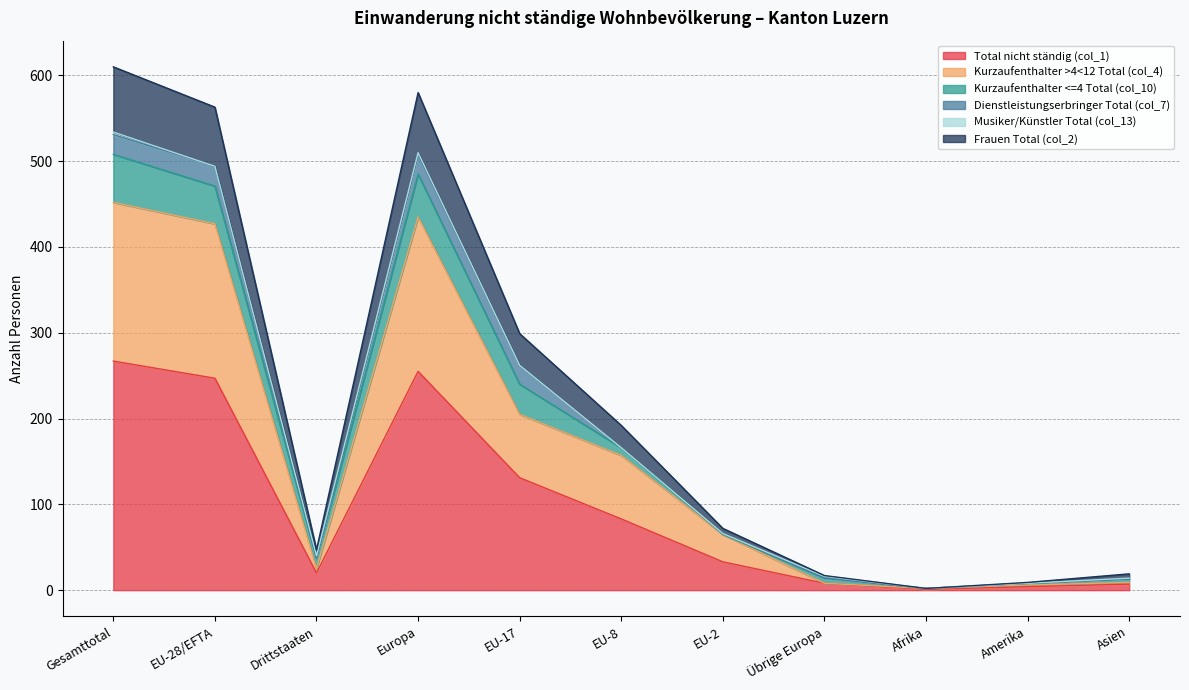

How many lines are shown in the chart?

6